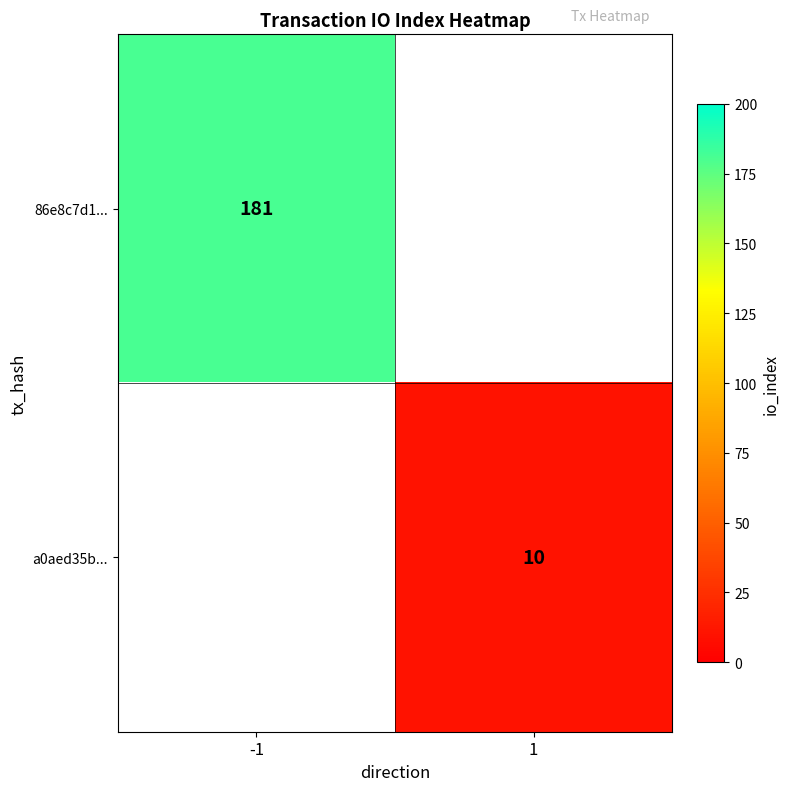

Is it true that a0aed35b... equals 10 at 1?

True